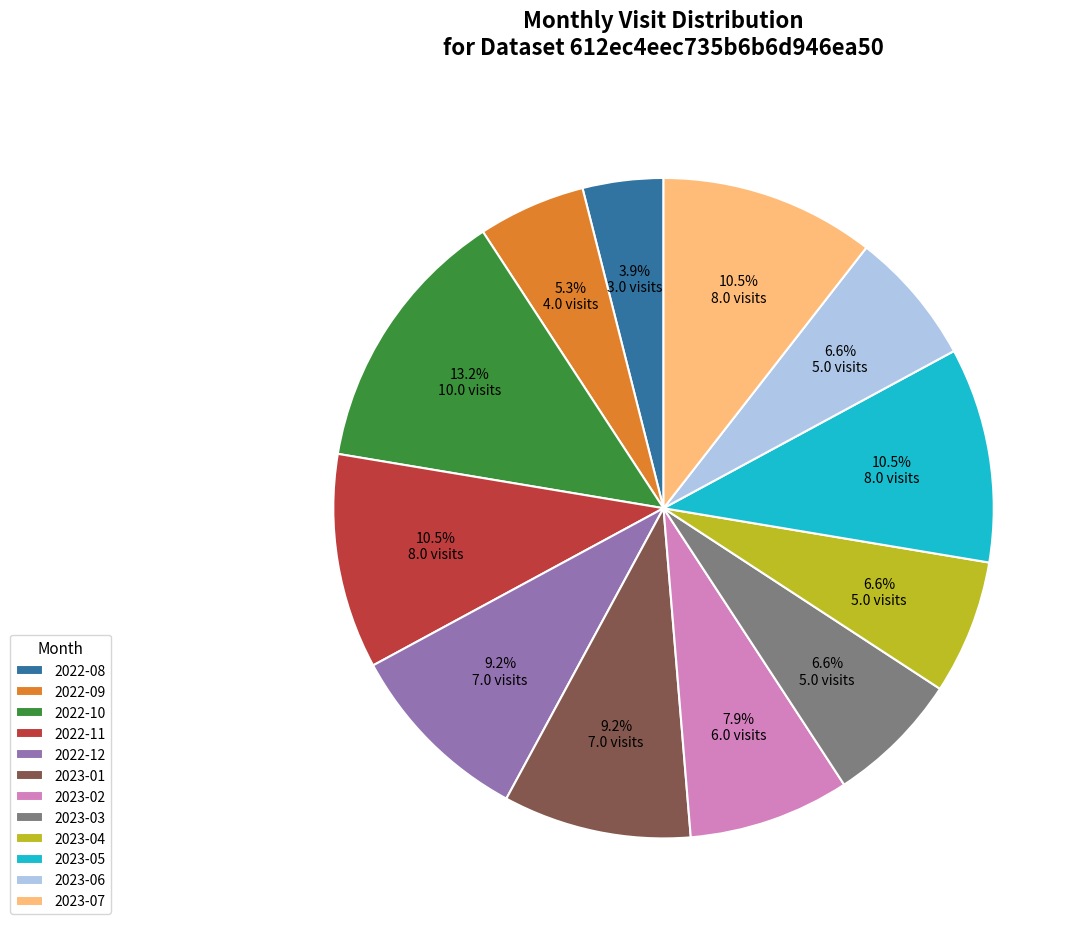

To the nearest percent, what percentage of the pie is 2023-04?

7%